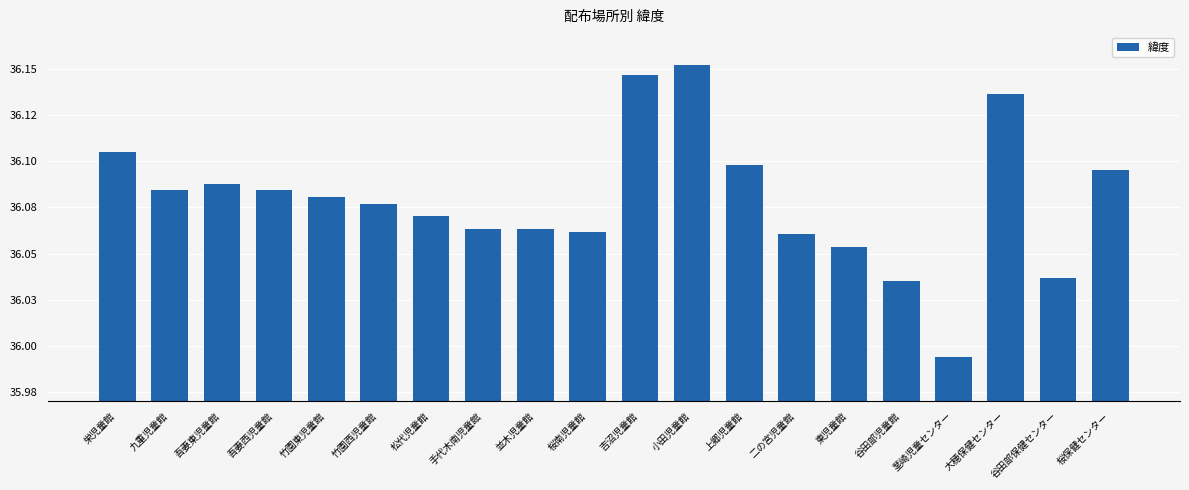

Which label corresponds to the smallest value in the chart?

茎崎児童センター